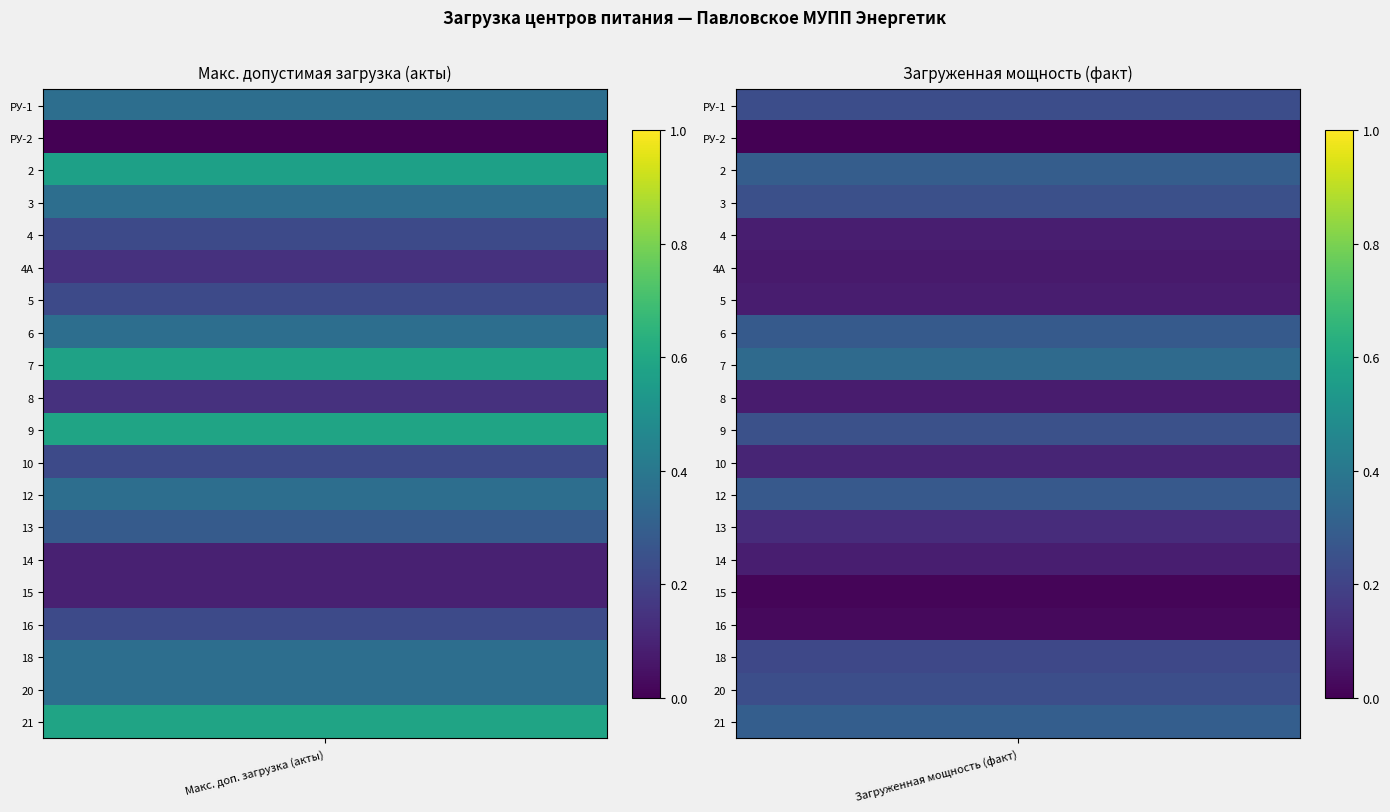

What is the highest value of the 14 series?

0.1